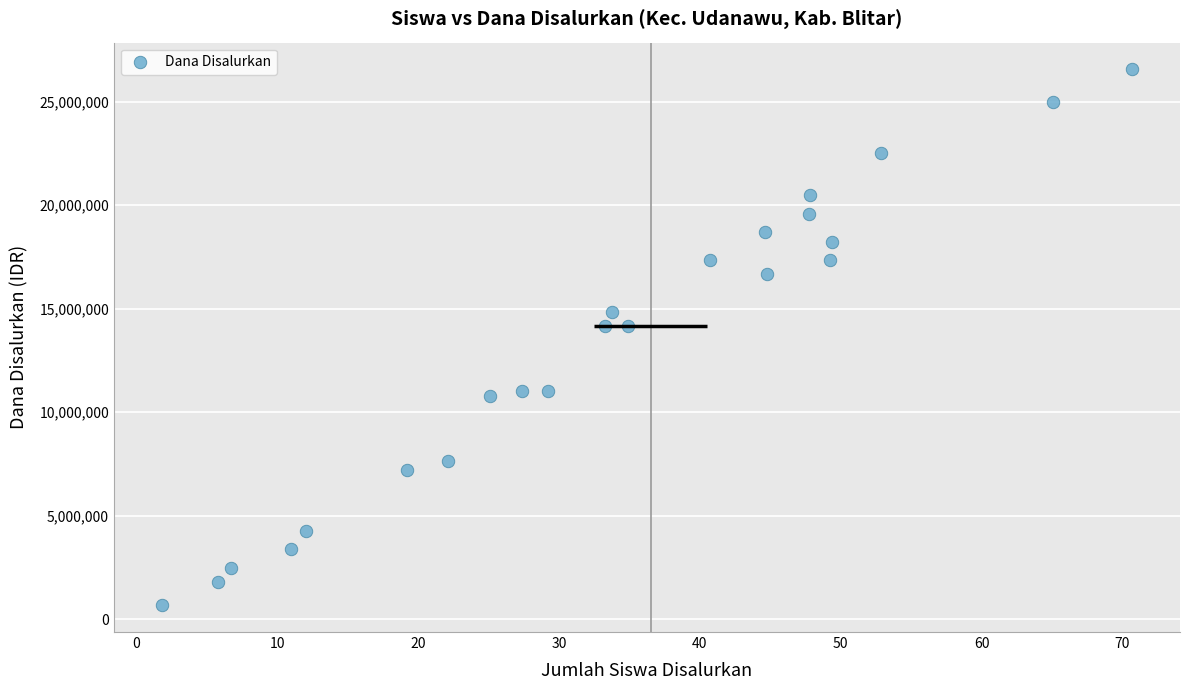

What is the range of Y values (max minus min)?

25875000